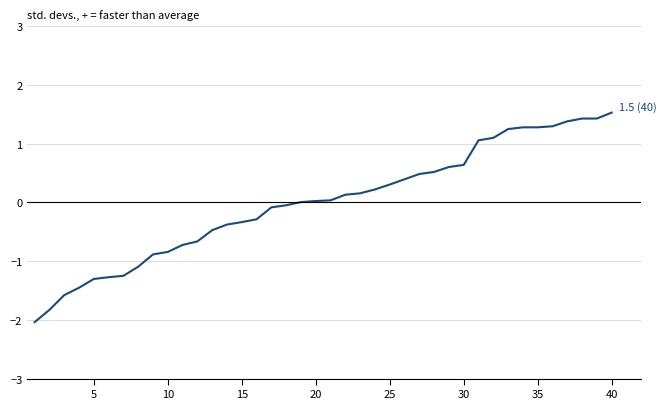

What is the greatest value displayed?

1.5